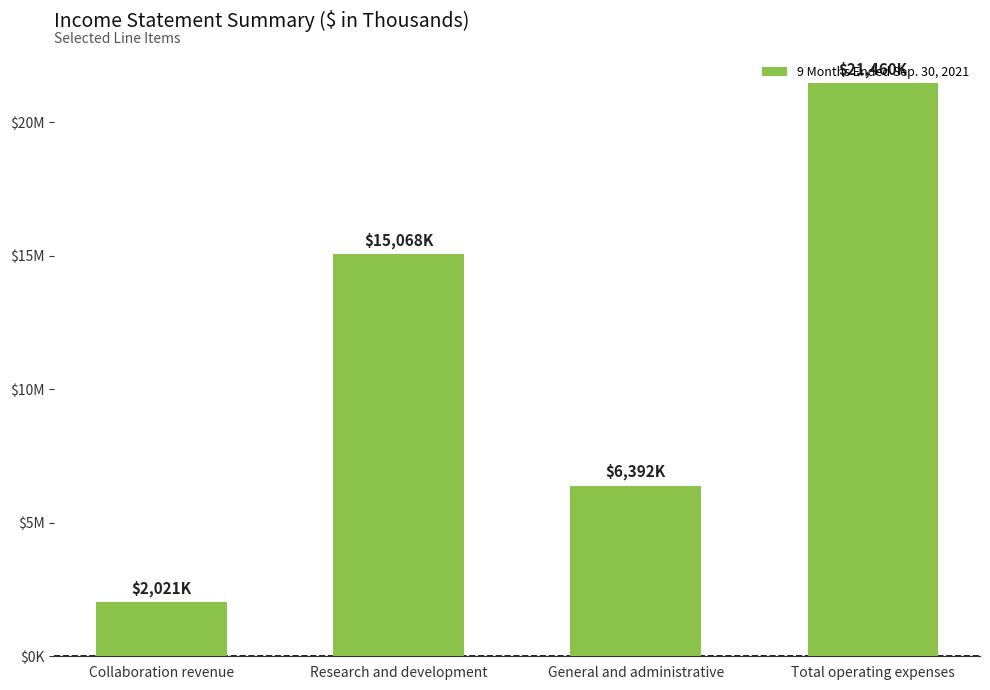

What is the average value?

11235